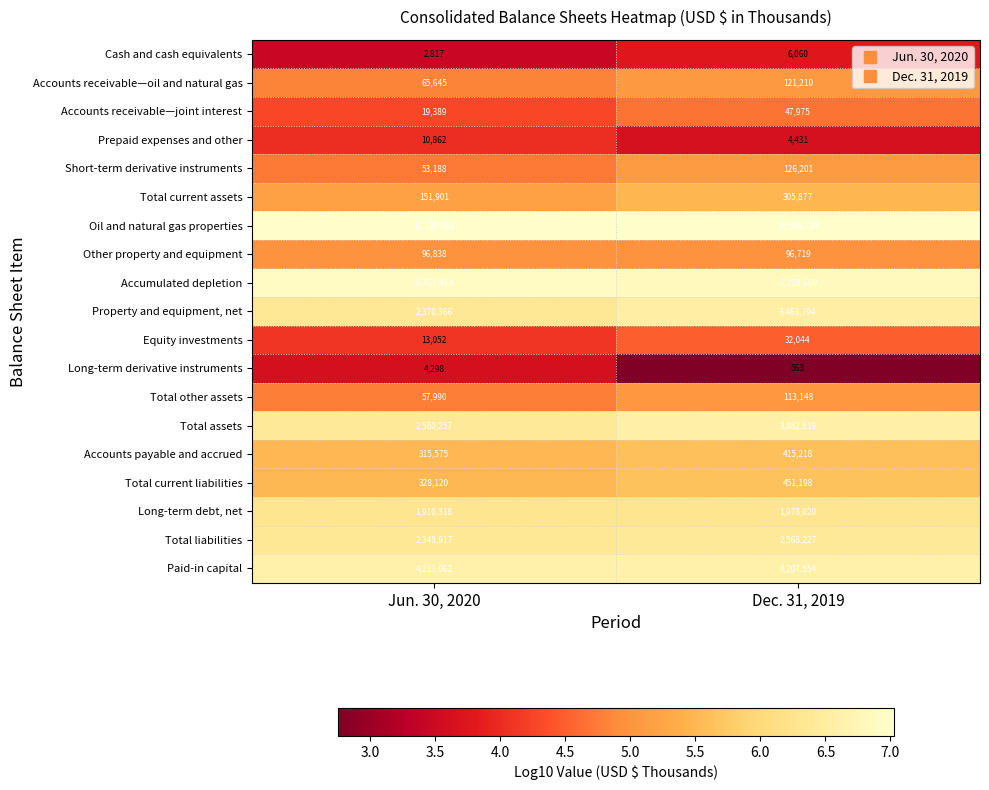

How many distinct data groups are displayed?

19